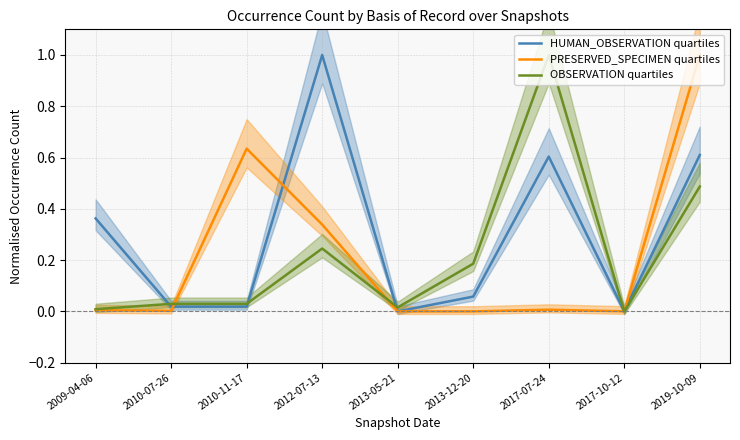

Which series has the largest total across all categories?

HUMAN_OBSERVATION quartiles